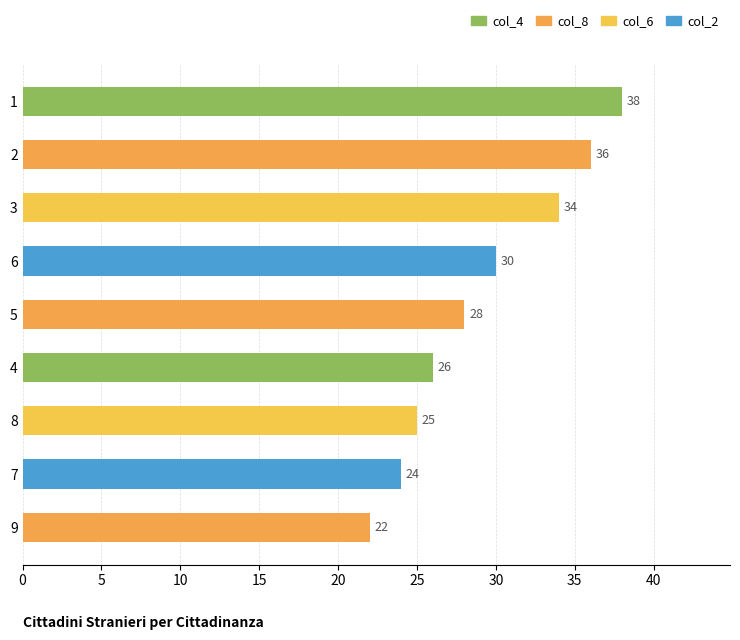

Reading top to bottom, extract all data points from this chart.

1=38	2=36	3=34	6=30	5=28	4=26	8=25	7=24	9=22